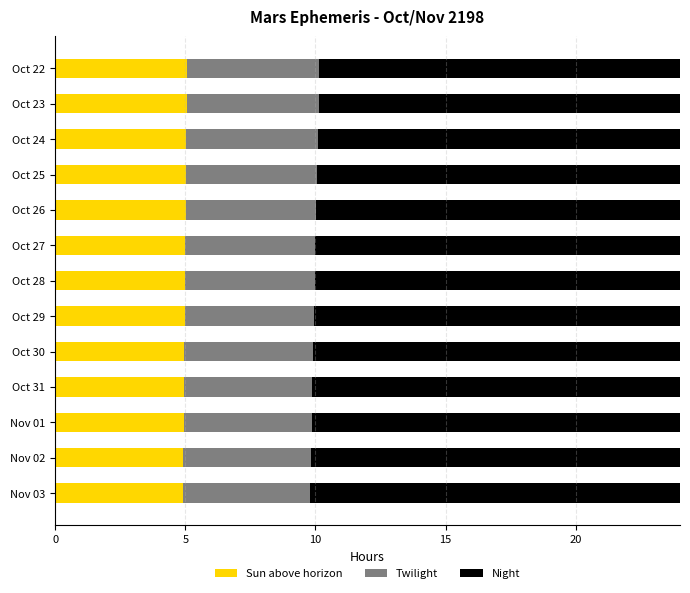

True or false: Sun above horizon has a value of 2.9 at Nov 02.

False